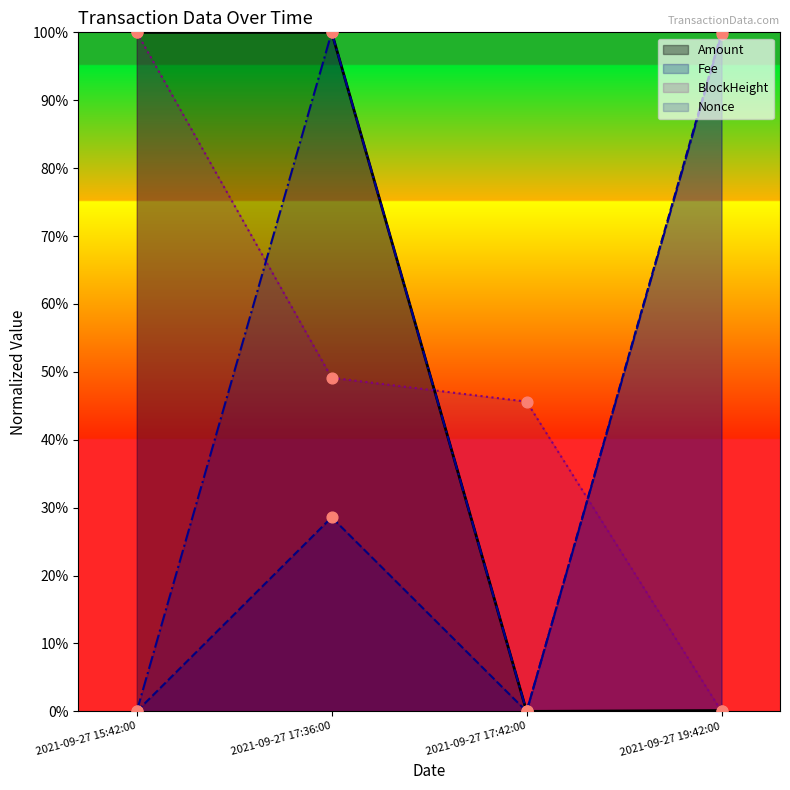

At which category is the sum across all series the highest?

2021-09-27 17:36:00